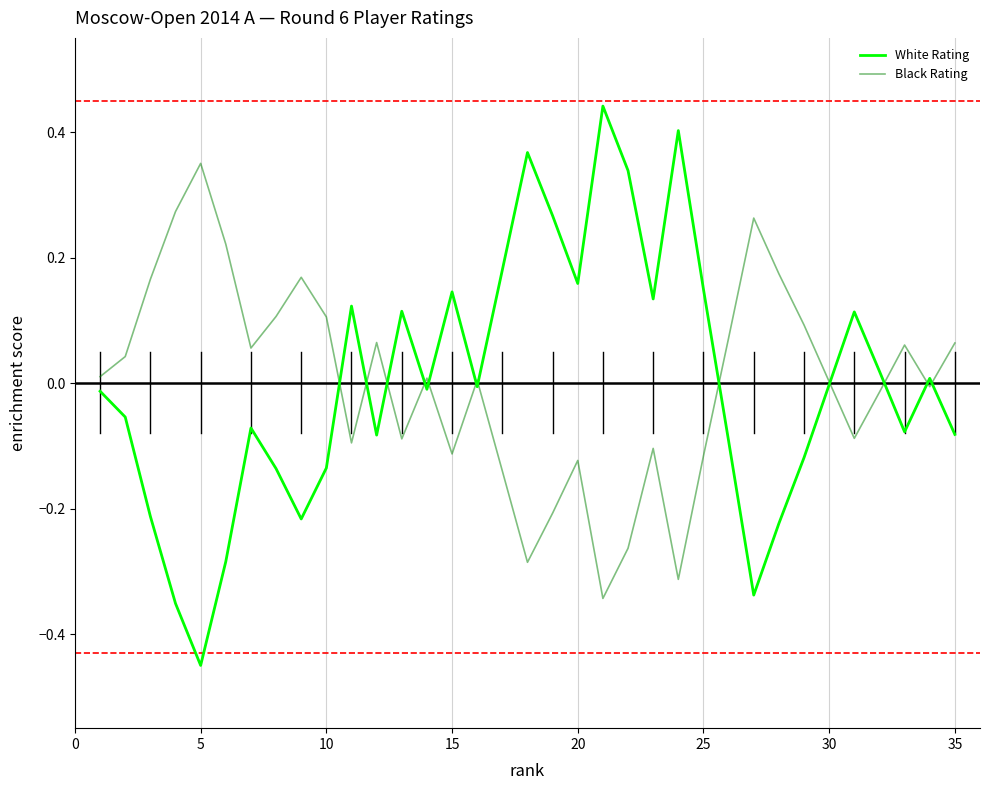

How many lines are shown in the chart?

2